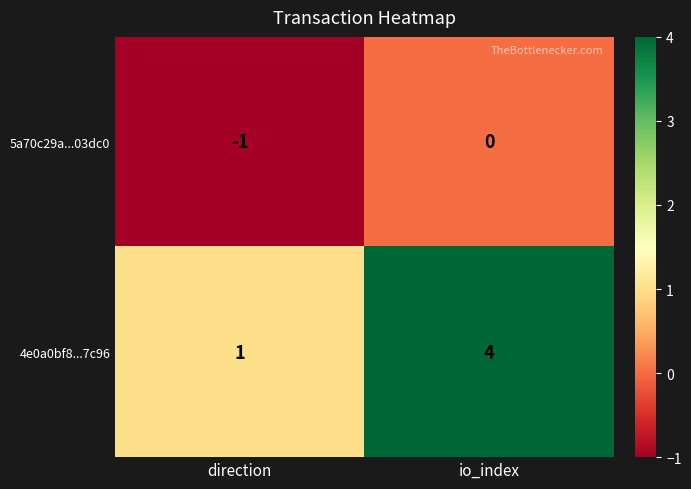

What is the sum of the 4e0a0bf8...7c96 values at direction and io_index?

5